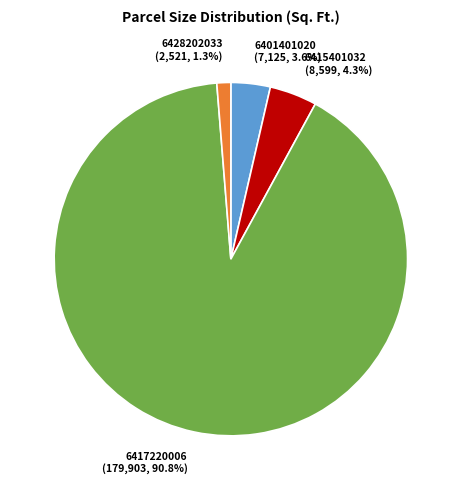

Which slice is the smallest?

6428202033